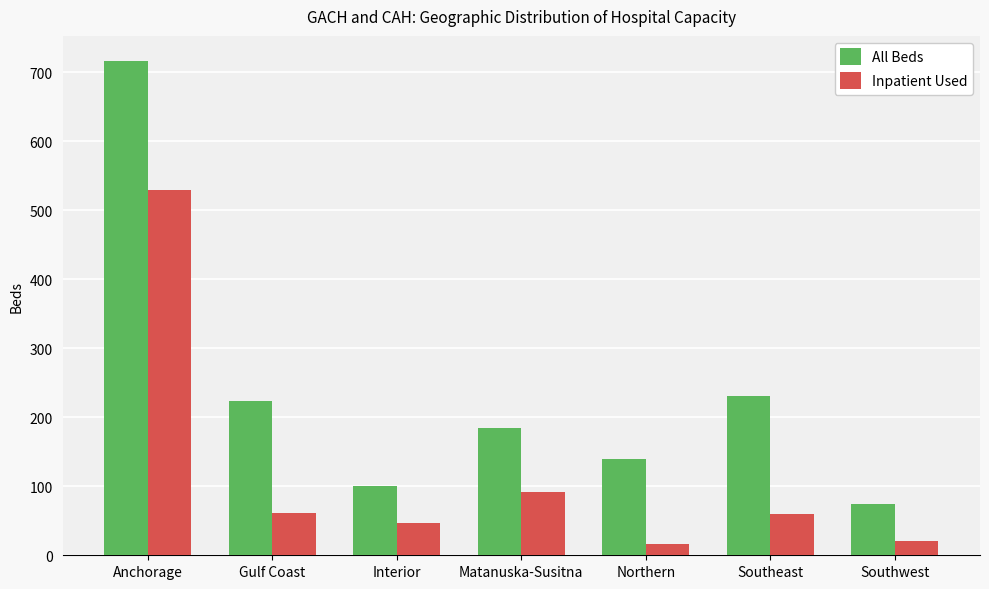

Are the bars grouped side by side (vs. stacked)?

Yes